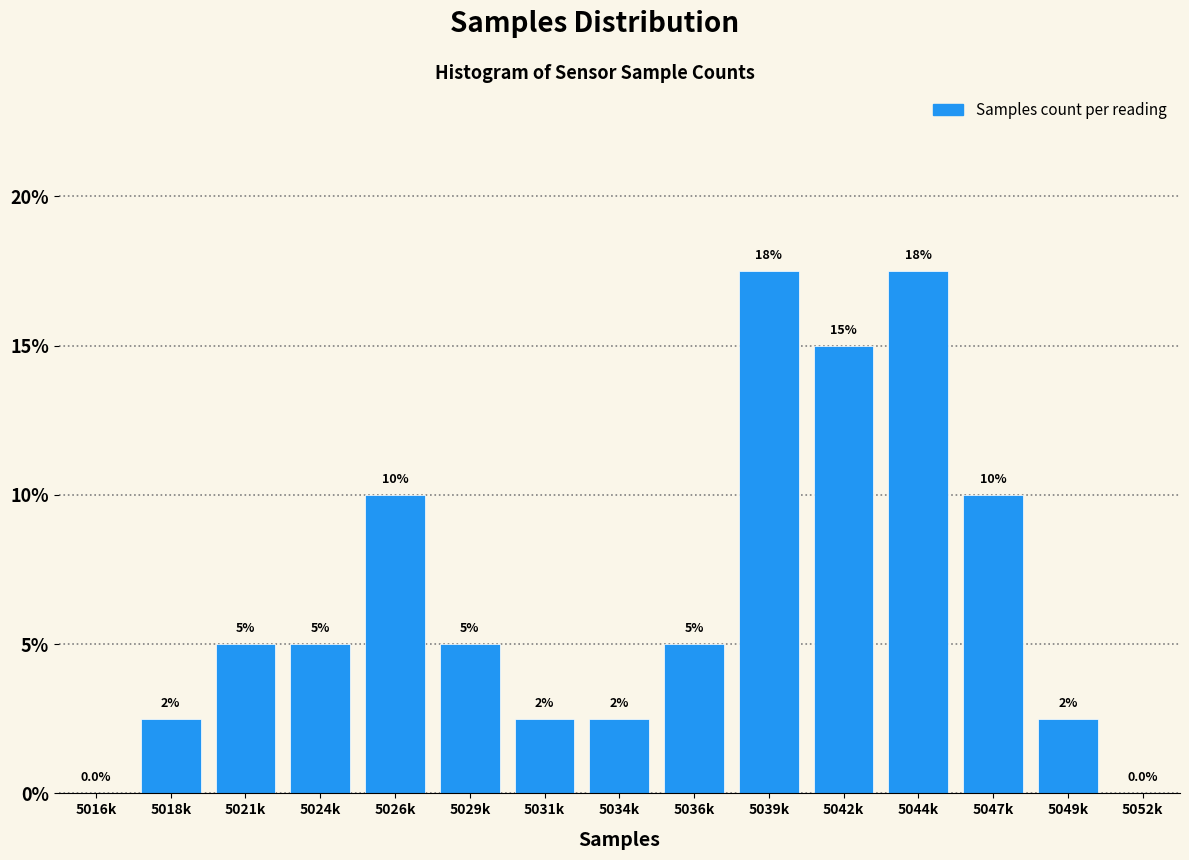

Reading left to right, what are all the values shown in this chart?

5016k=0.0	5018k=2.5	5021k=5.0	5024k=5.0	5026k=10.0	5029k=5.0	5031k=2.5	5034k=2.5	5036k=5.0	5039k=17.5	5042k=15.0	5044k=17.5	5047k=10.0	5049k=2.5	5052k=0.0